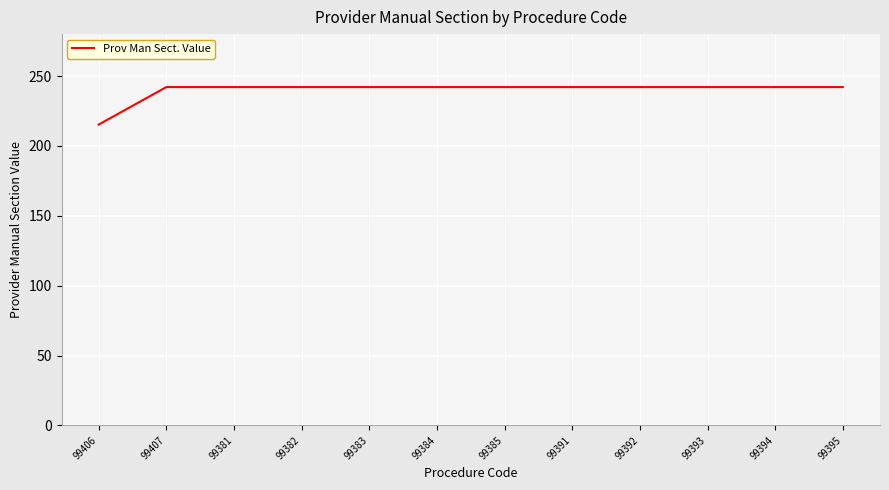

The chart shows a value of 242.1 at 99392. True or false?

True